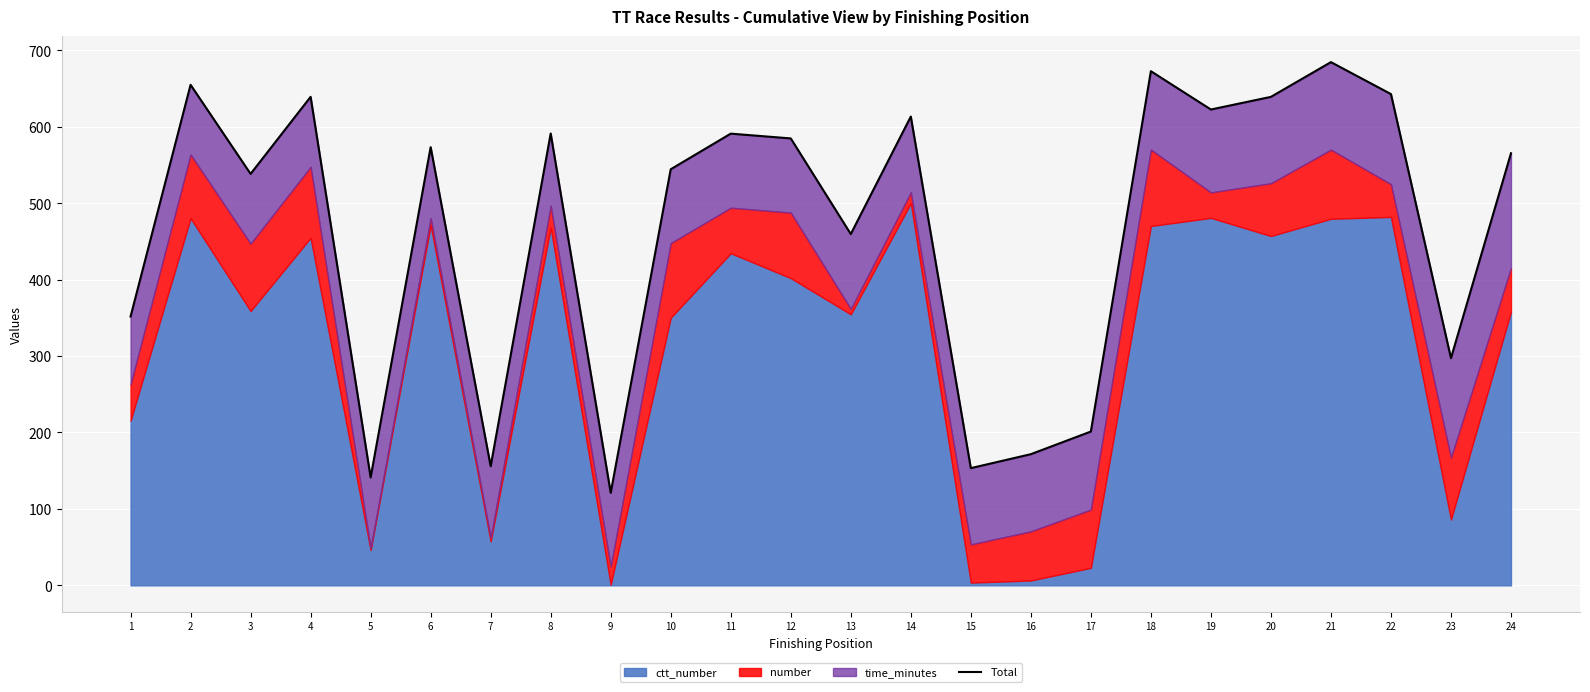

What is the change in value from 9 to 19?

+501.5